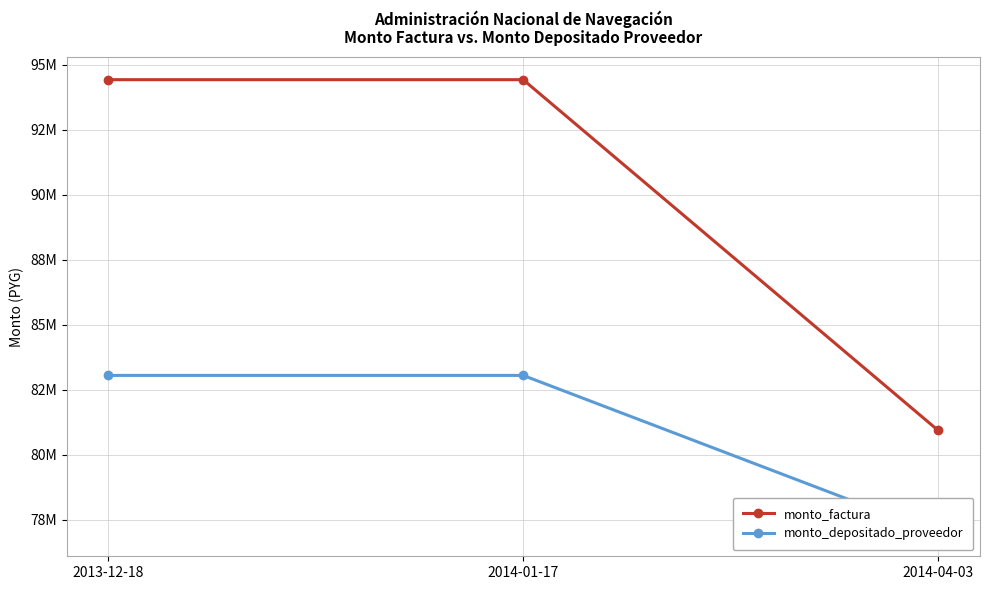

What is the total value across all series at 2013-12-18?

177470514